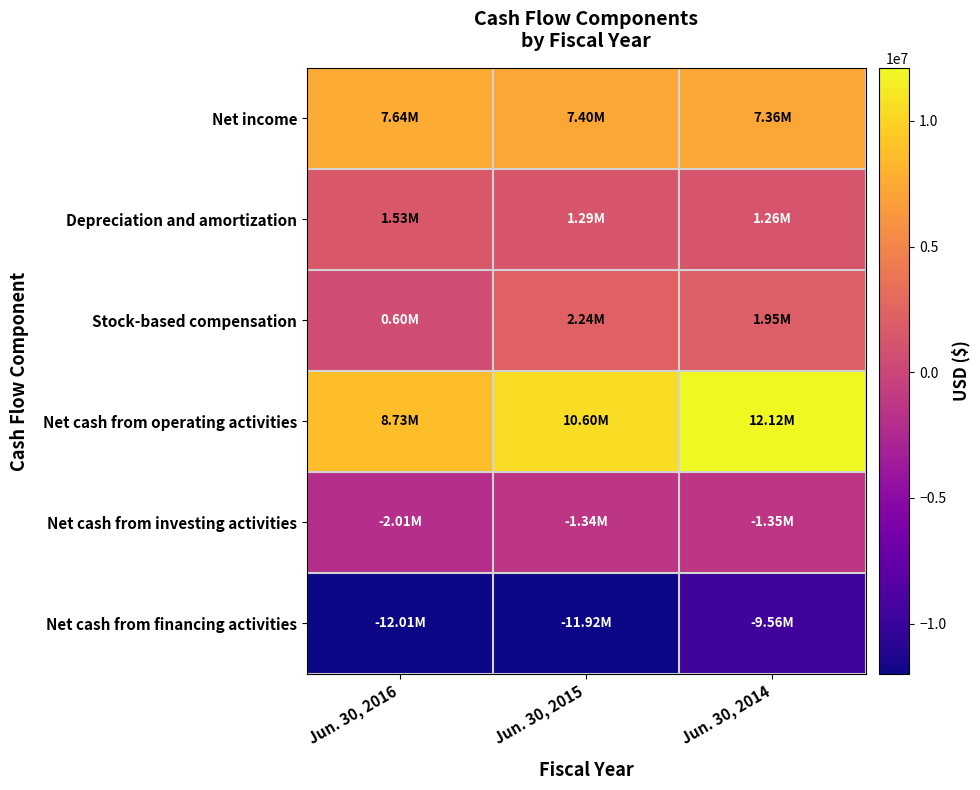

Reading left to right, list all the values displayed in this chart.

Net income: Jun. 30, 2016=7640000	Jun. 30, 2015=7401000	Jun. 30, 2014=7359000
Depreciation and amortization: Jun. 30, 2016=1528000	Jun. 30, 2015=1293000	Jun. 30, 2014=1256000
Stock-based compensation: Jun. 30, 2016=596000	Jun. 30, 2015=2239000	Jun. 30, 2014=1946000
Net cash from operating activities: Jun. 30, 2016=8732000	Jun. 30, 2015=10604000	Jun. 30, 2014=12116000
Net cash from investing activities: Jun. 30, 2016=-2011000	Jun. 30, 2015=-1340000	Jun. 30, 2014=-1355000
Net cash from financing activities: Jun. 30, 2016=-12008000	Jun. 30, 2015=-11919000	Jun. 30, 2014=-9563000